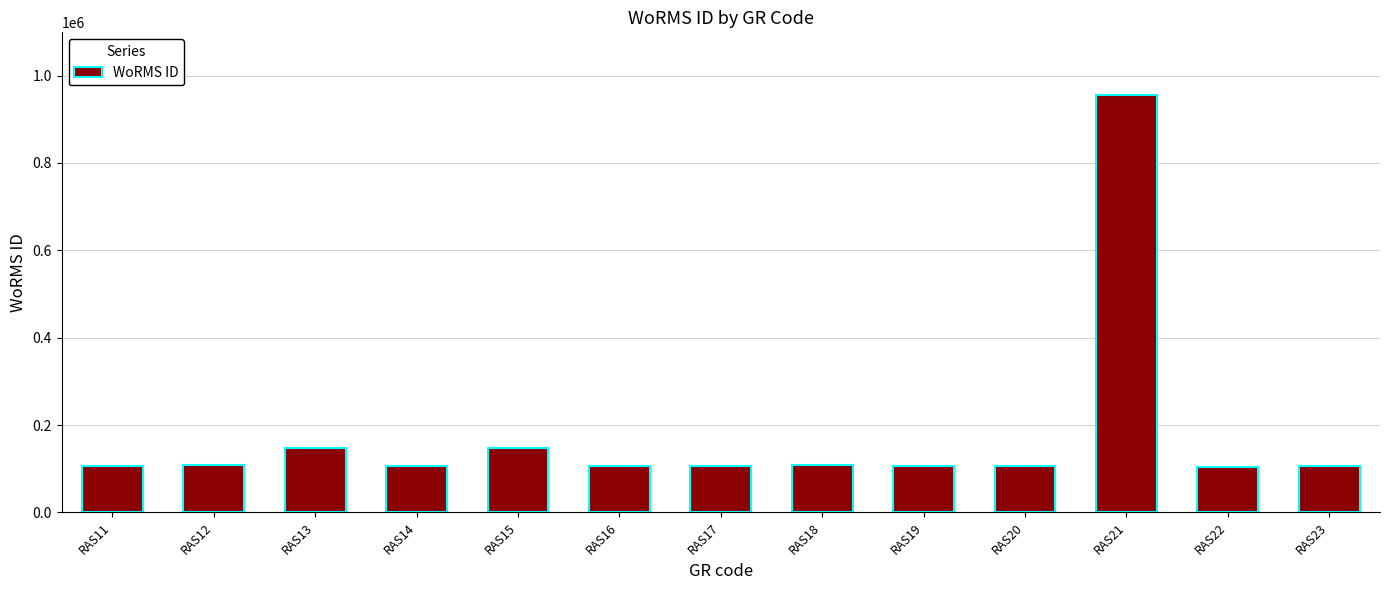

Approximately how many times larger is the value at RAS14 compared to RAS17?

1.0